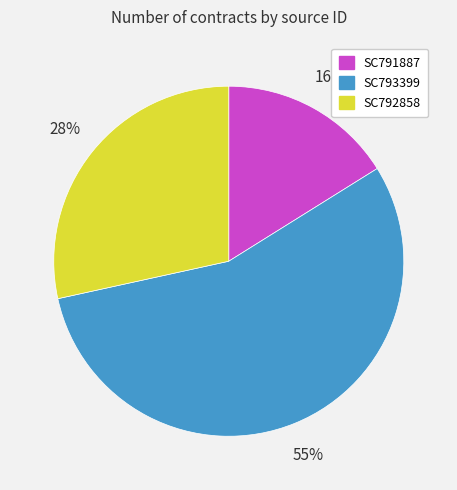

To the nearest percent, what portion does SC791887 represent?

16%